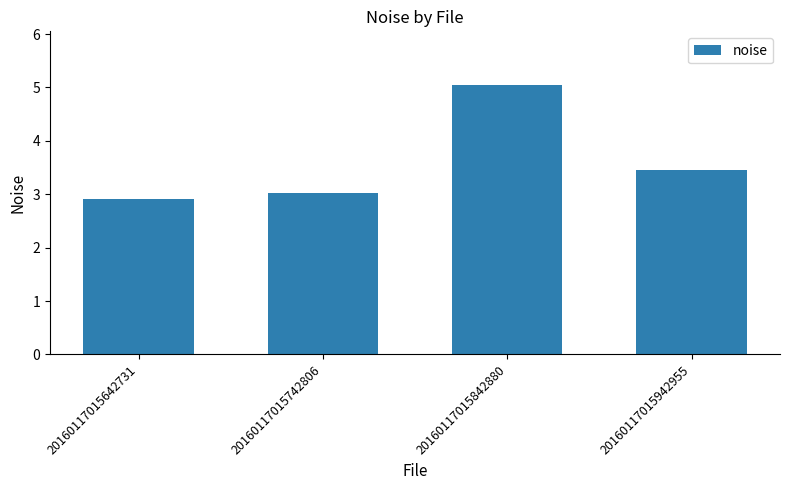

What is the difference between the maximum and minimum values?

2.1